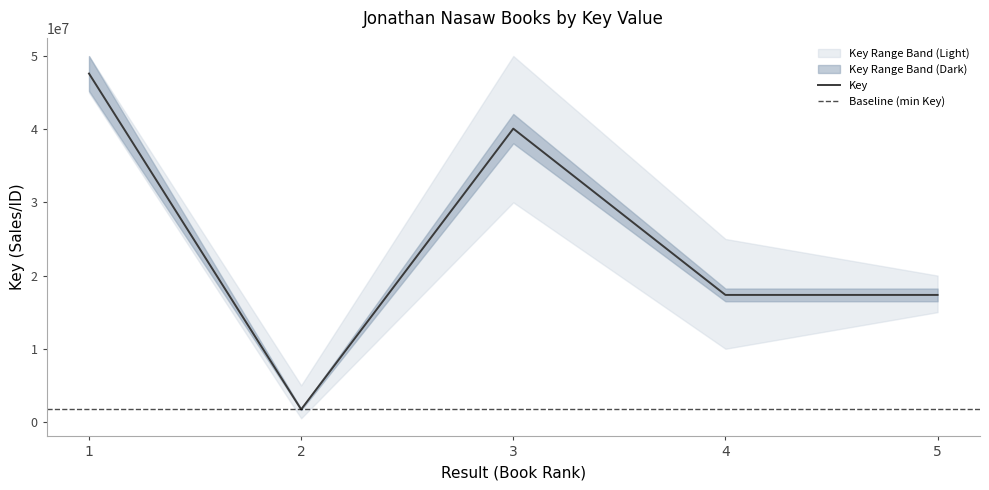

What is the difference between the maximum and second lowest values?

30246100